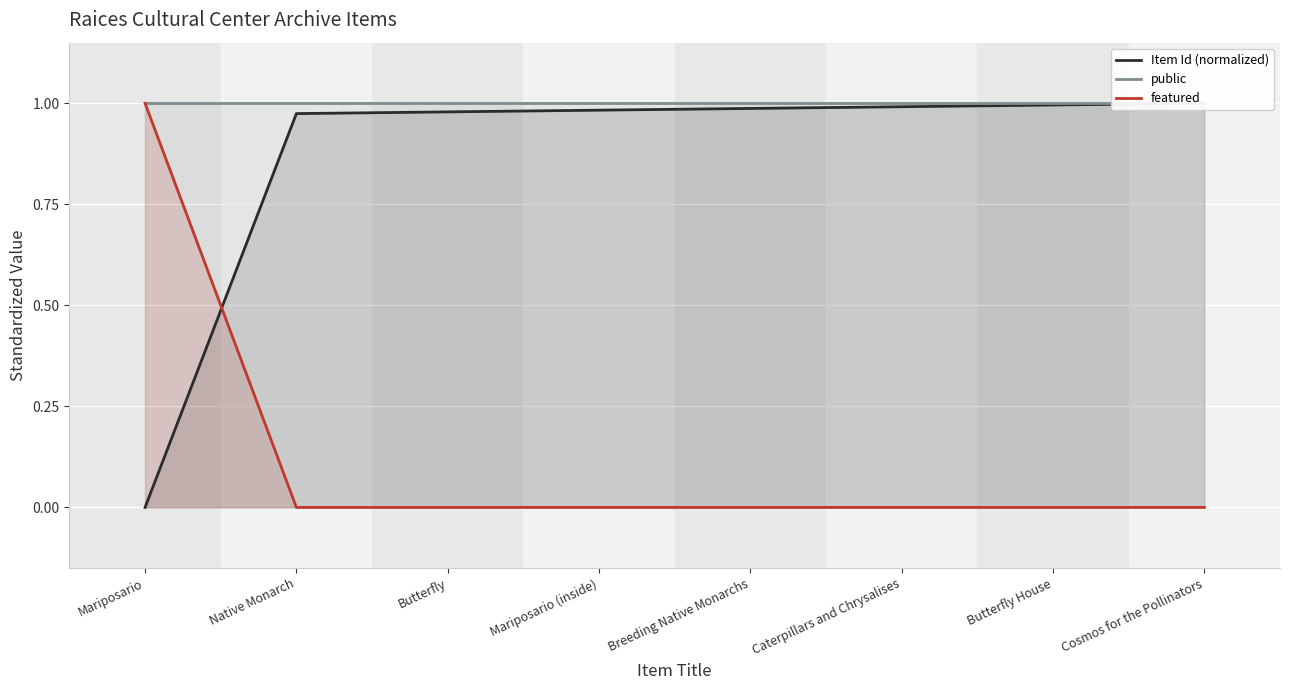

At which label does public reach its peak?

Mariposario